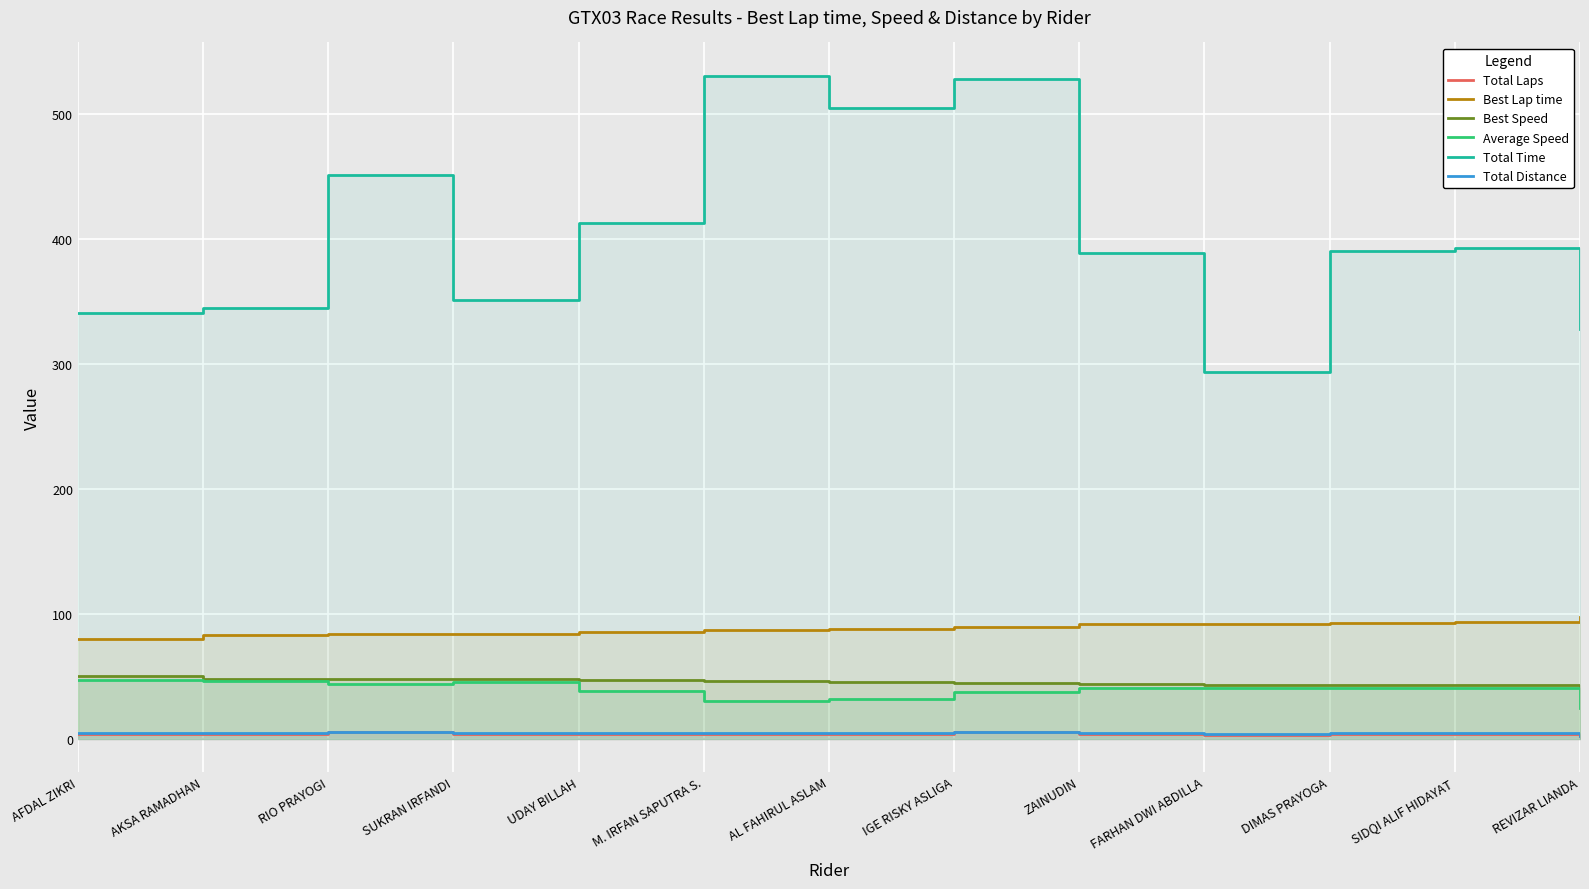

Reading left to right, list all the values displayed in this chart.

Total Laps: AFDAL ZIKRI=4.0	AKSA RAMADHAN=4.0	RIO PRAYOGI=5.0	SUKRAN IRFANDI=4.0	UDAY BILLAH=4.0	M. IRFAN SAPUTRA S.=4.0	AL FAHIRUL ASLAM=4.0	IGE RISKY ASLIGA=5.0	ZAINUDIN=4.0	FARHAN DWI ABDILLA=3.0	DIMAS PRAYOGA=4.0	SIDQI ALIF HIDAYAT=4.0	REVIZAR LIANDA=2.0
Best Lap time: AFDAL ZIKRI=79.7	AKSA RAMADHAN=82.6	RIO PRAYOGI=83.6	SUKRAN IRFANDI=83.7	UDAY BILLAH=85.1	M. IRFAN SAPUTRA S.=86.7	AL FAHIRUL ASLAM=87.4	IGE RISKY ASLIGA=89.5	ZAINUDIN=91.3	FARHAN DWI ABDILLA=91.6	DIMAS PRAYOGA=92.4	SIDQI ALIF HIDAYAT=92.9	REVIZAR LIANDA=97.5
Best Speed: AFDAL ZIKRI=49.7	AKSA RAMADHAN=48.0	RIO PRAYOGI=47.4	SUKRAN IRFANDI=47.3	UDAY BILLAH=46.5	M. IRFAN SAPUTRA S.=45.6	AL FAHIRUL ASLAM=45.3	IGE RISKY ASLIGA=44.2	ZAINUDIN=43.4	FARHAN DWI ABDILLA=43.2	DIMAS PRAYOGA=42.9	SIDQI ALIF HIDAYAT=42.6	REVIZAR LIANDA=40.6
Average Speed: AFDAL ZIKRI=46.5	AKSA RAMADHAN=46.0	RIO PRAYOGI=43.9	SUKRAN IRFANDI=45.2	UDAY BILLAH=38.4	M. IRFAN SAPUTRA S.=29.9	AL FAHIRUL ASLAM=31.4	IGE RISKY ASLIGA=37.5	ZAINUDIN=40.8	FARHAN DWI ABDILLA=40.5	DIMAS PRAYOGA=40.6	SIDQI ALIF HIDAYAT=40.4	REVIZAR LIANDA=24.2
Total Time: AFDAL ZIKRI=340.4	AKSA RAMADHAN=344.5	RIO PRAYOGI=450.9	SUKRAN IRFANDI=350.5	UDAY BILLAH=412.0	M. IRFAN SAPUTRA S.=530.3	AL FAHIRUL ASLAM=504.6	IGE RISKY ASLIGA=527.7	ZAINUDIN=388.5	FARHAN DWI ABDILLA=293.2	DIMAS PRAYOGA=389.9	SIDQI ALIF HIDAYAT=392.1	REVIZAR LIANDA=327.5
Total Distance: AFDAL ZIKRI=4.4	AKSA RAMADHAN=4.4	RIO PRAYOGI=5.5	SUKRAN IRFANDI=4.4	UDAY BILLAH=4.4	M. IRFAN SAPUTRA S.=4.4	AL FAHIRUL ASLAM=4.4	IGE RISKY ASLIGA=5.5	ZAINUDIN=4.4	FARHAN DWI ABDILLA=3.3	DIMAS PRAYOGA=4.4	SIDQI ALIF HIDAYAT=4.4	REVIZAR LIANDA=2.2